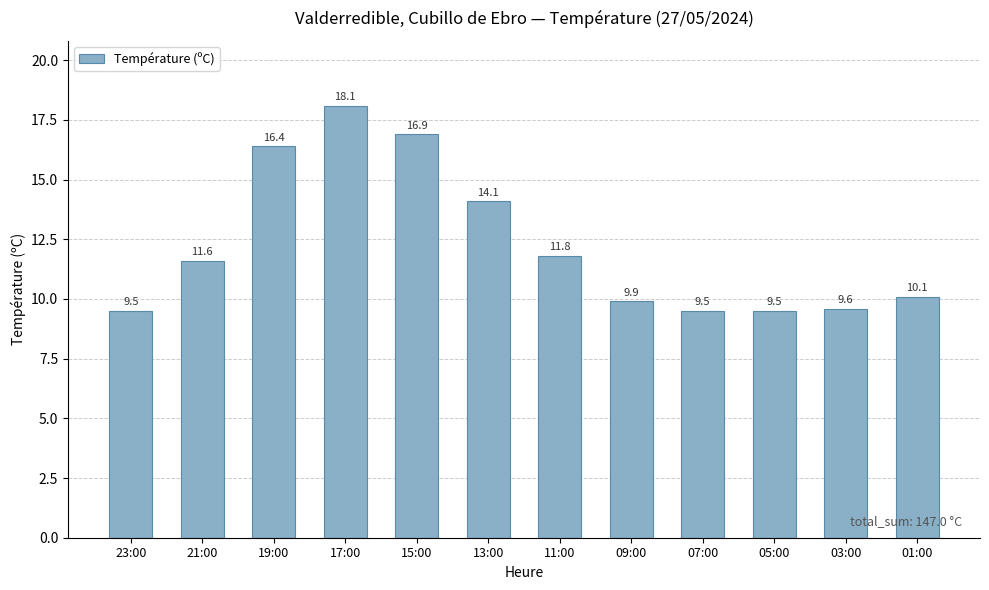

How many values exceed 11?

6